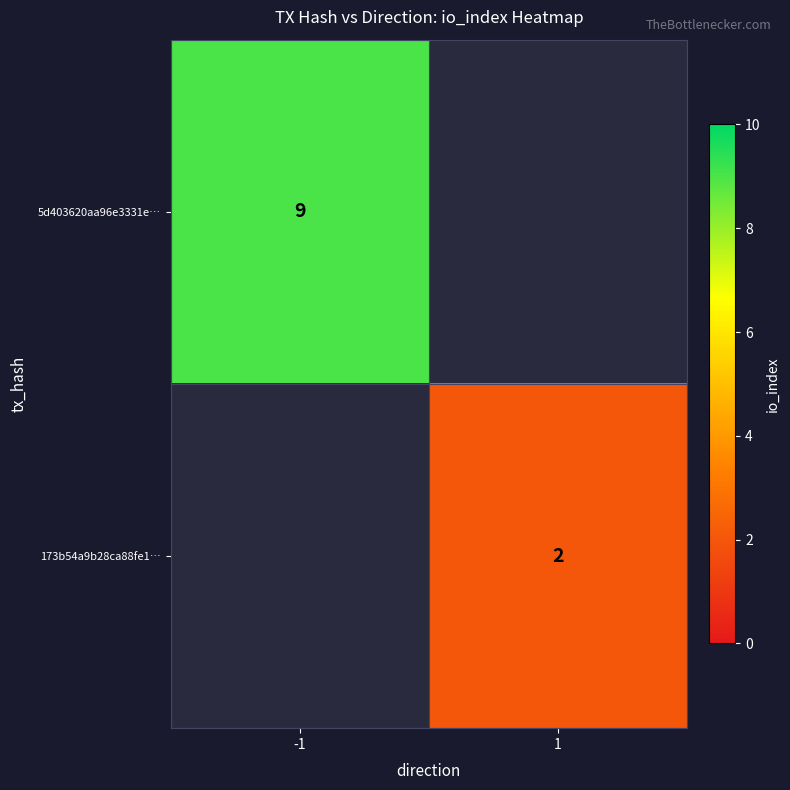

The 173b54a9b28ca88fe1… series shows 3.3 at 1. True or false?

False